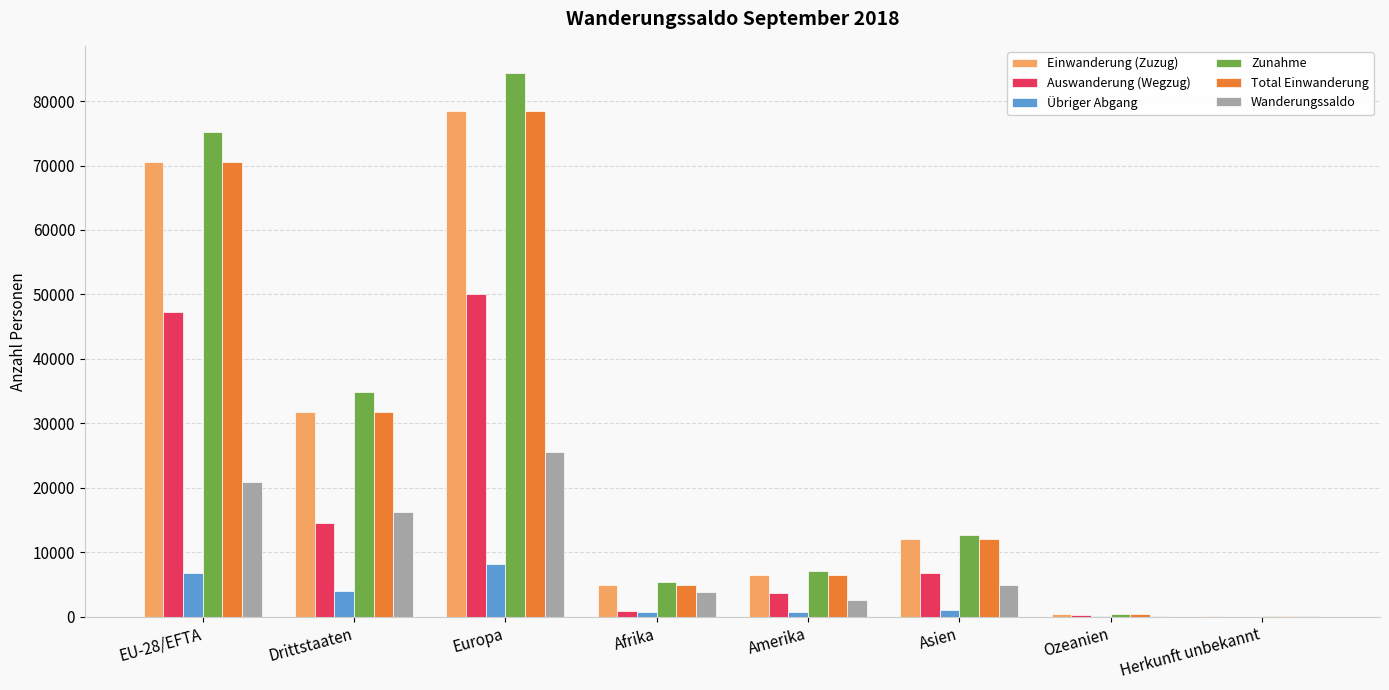

Between Amerika and Asien, which series saw the biggest shift?

Zunahme